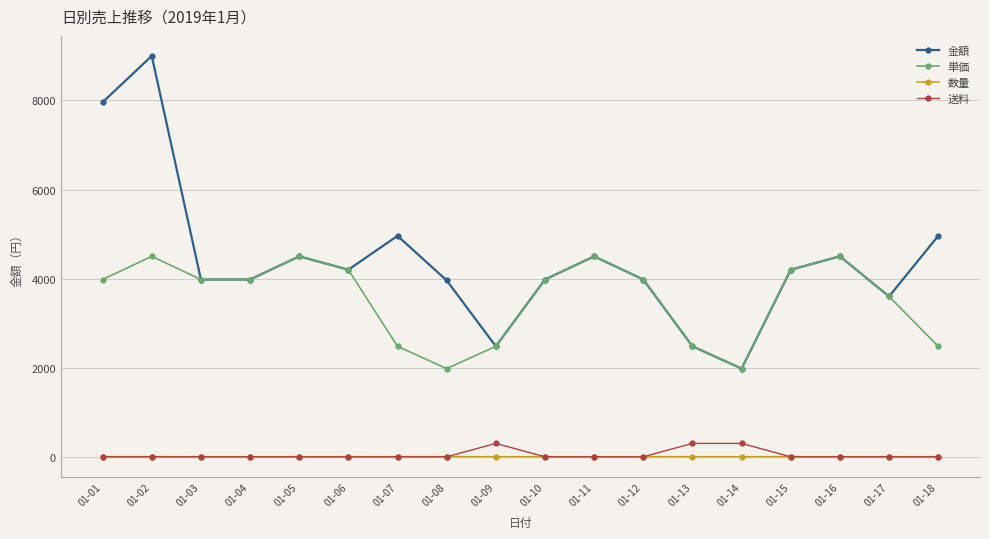

What is the minimum value for 金額?

1980